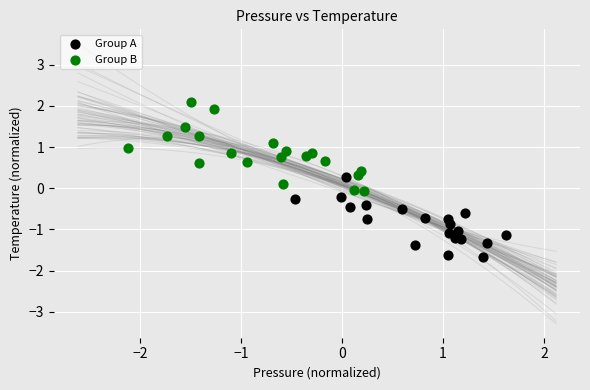

Which series contains the lowest Y value?

Group A